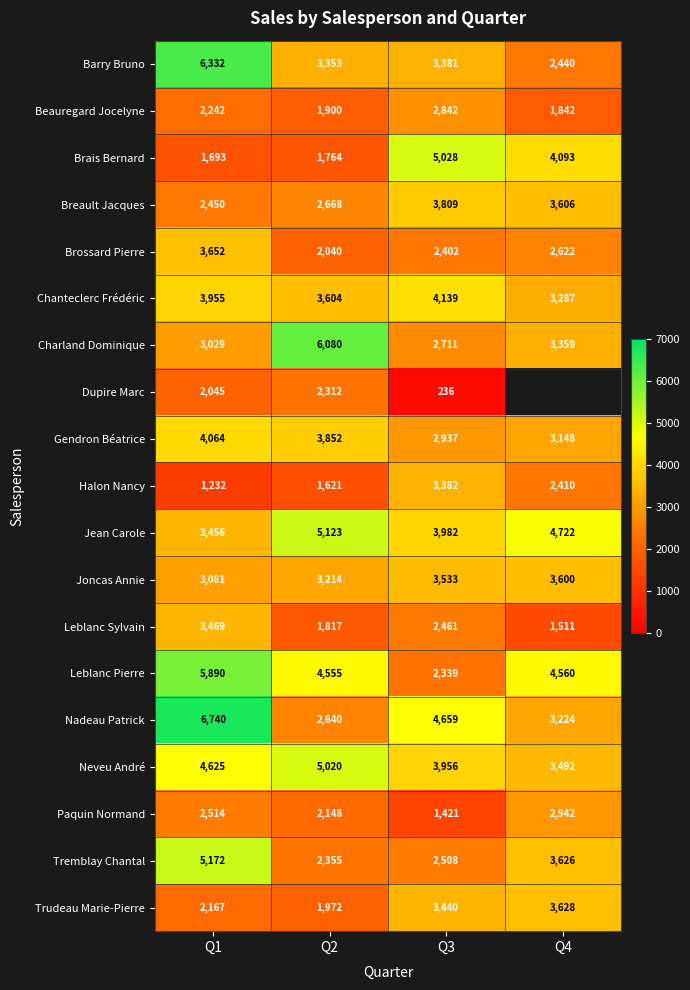

True or false: Halon Nancy has a value of 1064 at Q3.

False